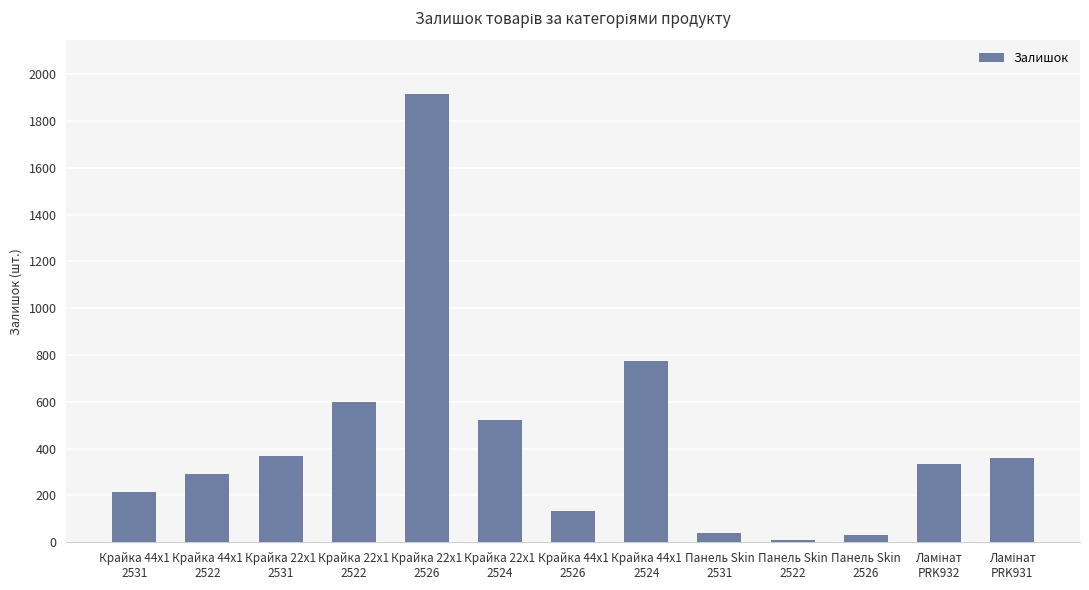

What is the difference between the second highest and minimum values?

765